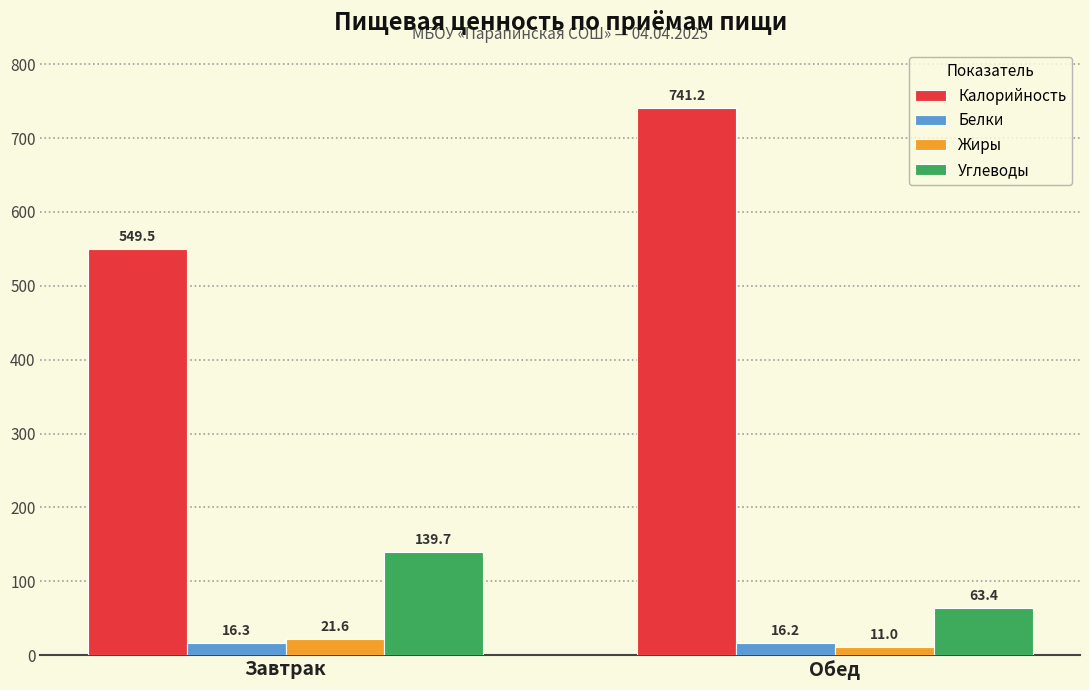

What is the smallest value displayed?

11.0